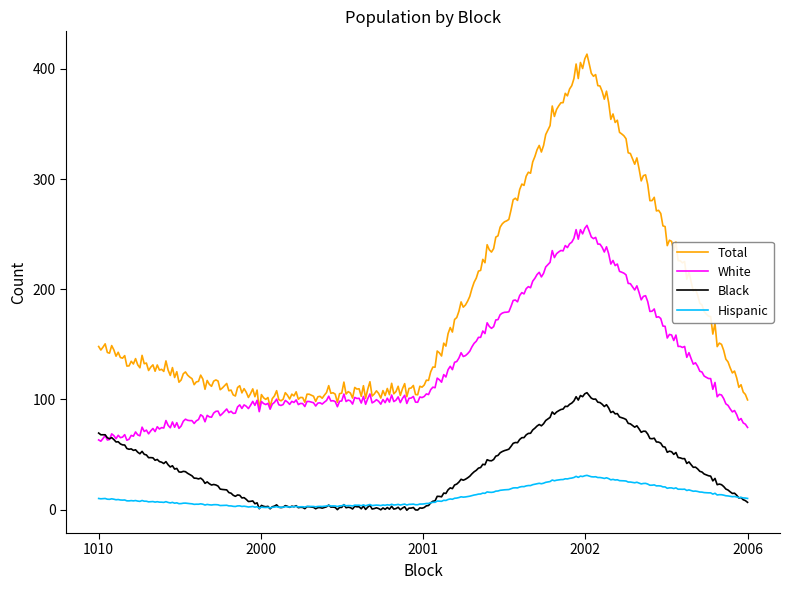

List the series in order of their peak value, lowest first.

Hispanic, Black, White, Total